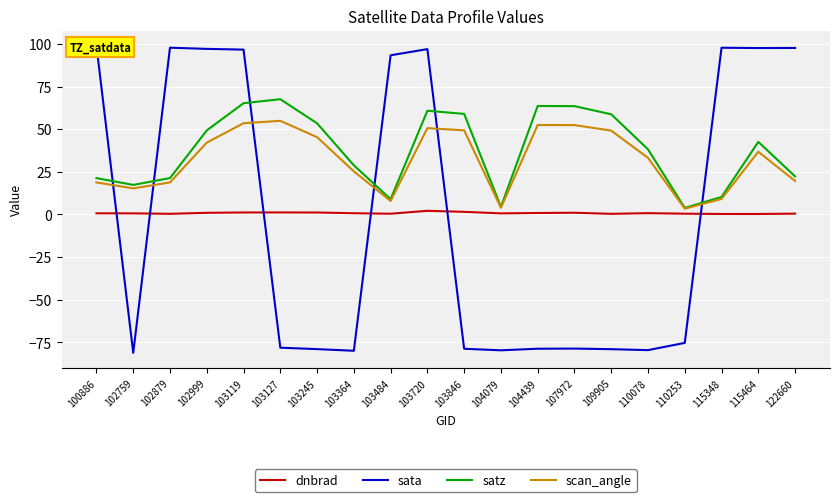

Which has a higher value, 103245 or 109905?

103245